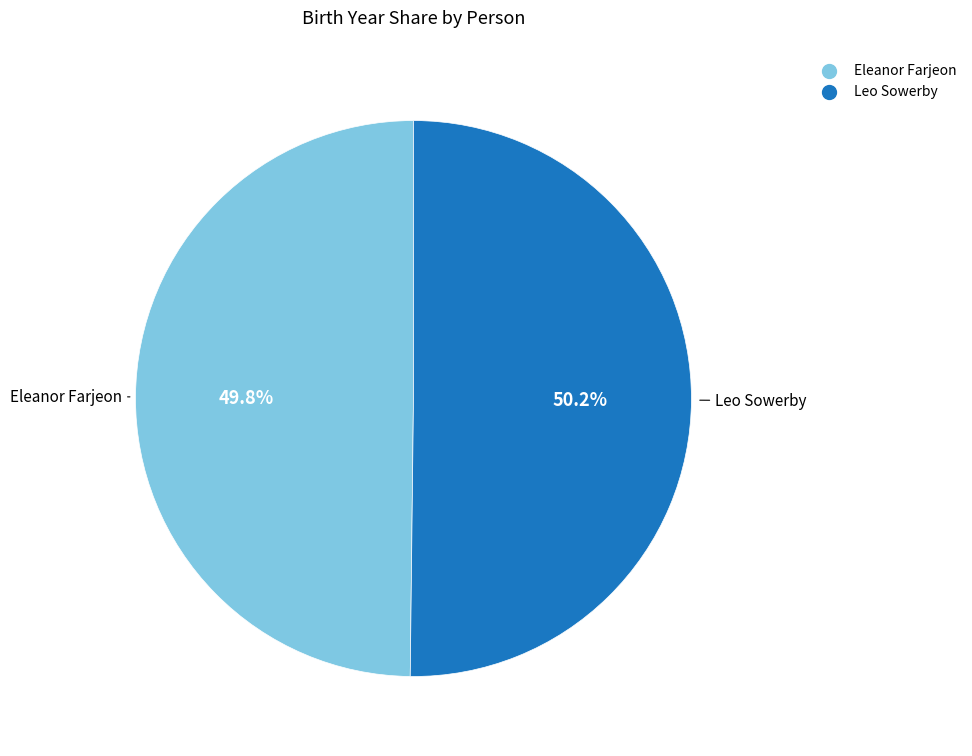

The Eleanor Farjeon slice represents 50% of the pie. True or false?

True